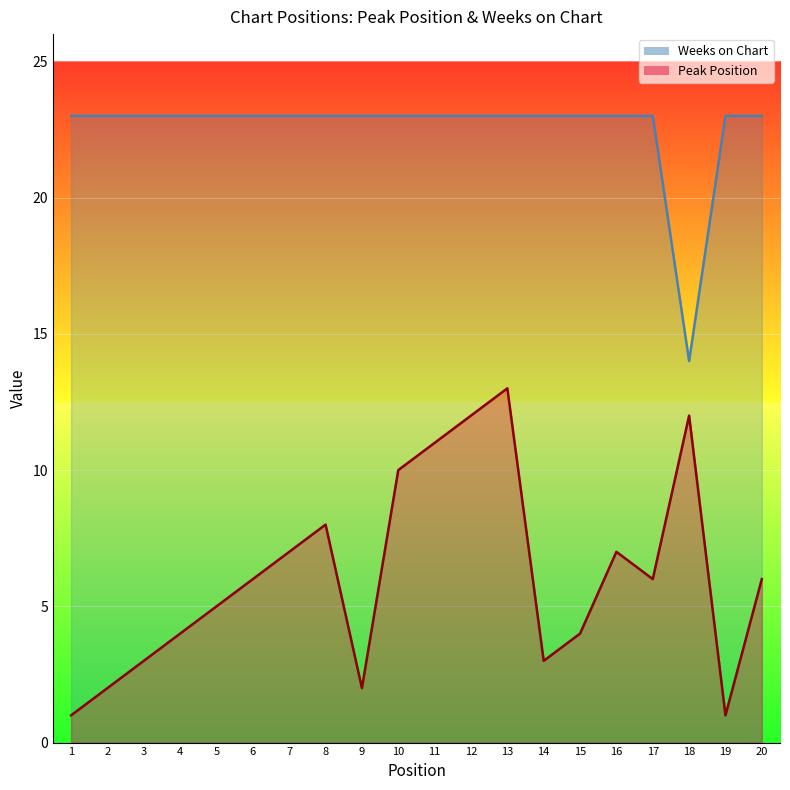

The value of Weeks on Chart at 3 is 23. True or false?

True